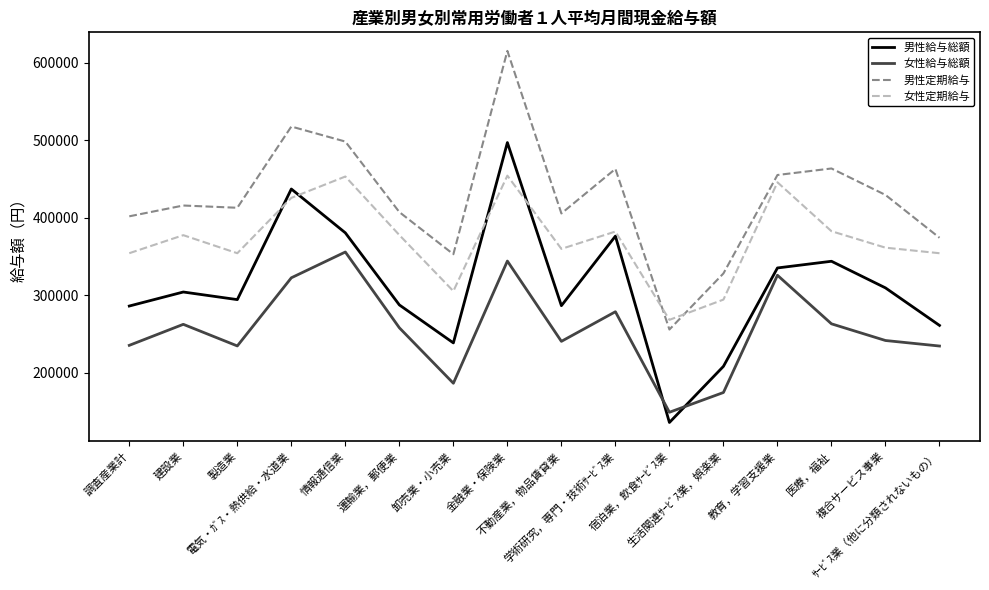

Where is the first local minimum for 女性定期給与?

製造業